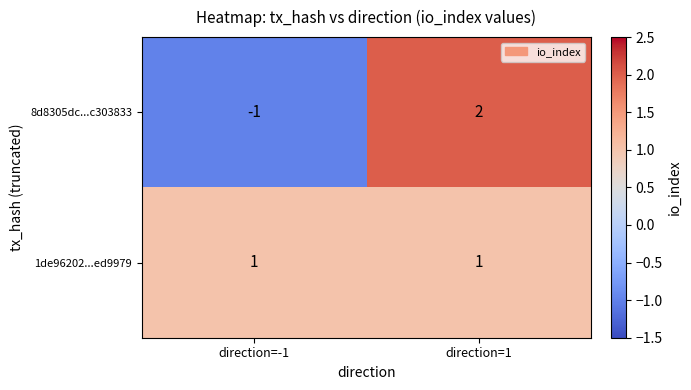

List the series in order of their peak value, highest first.

8d8305dc...c303833, 1de96202...ed9979